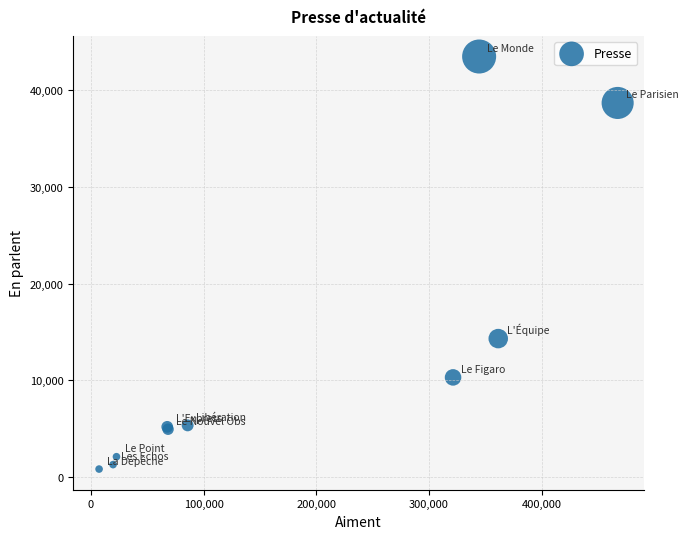

What Y value in the scatter plot is closest to 22150?

14302